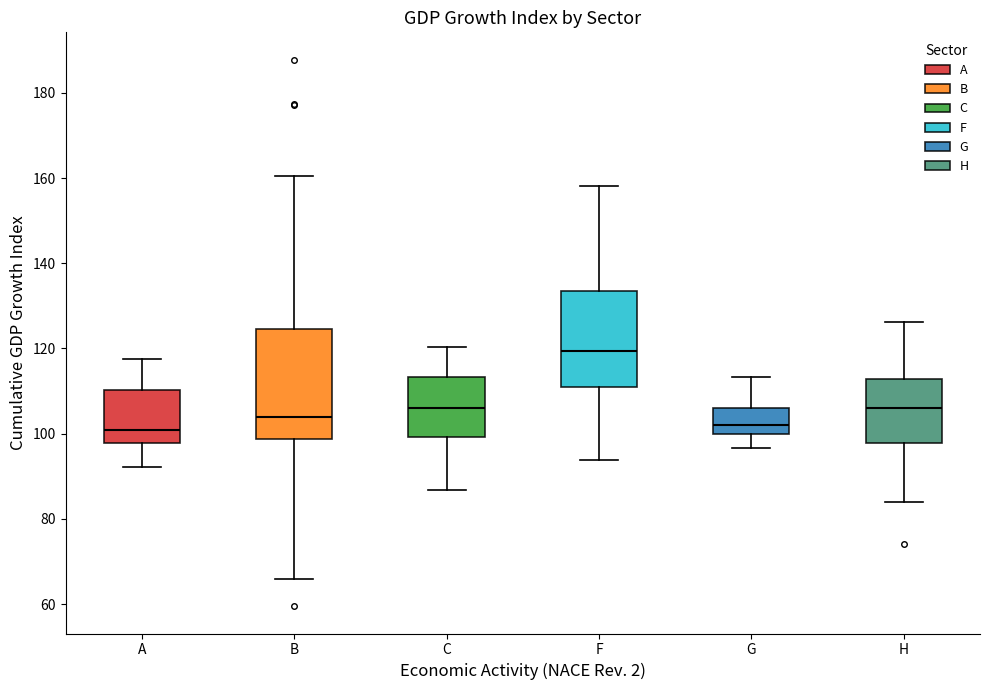

Which box is the tallest, from its lower edge to its upper edge?

B